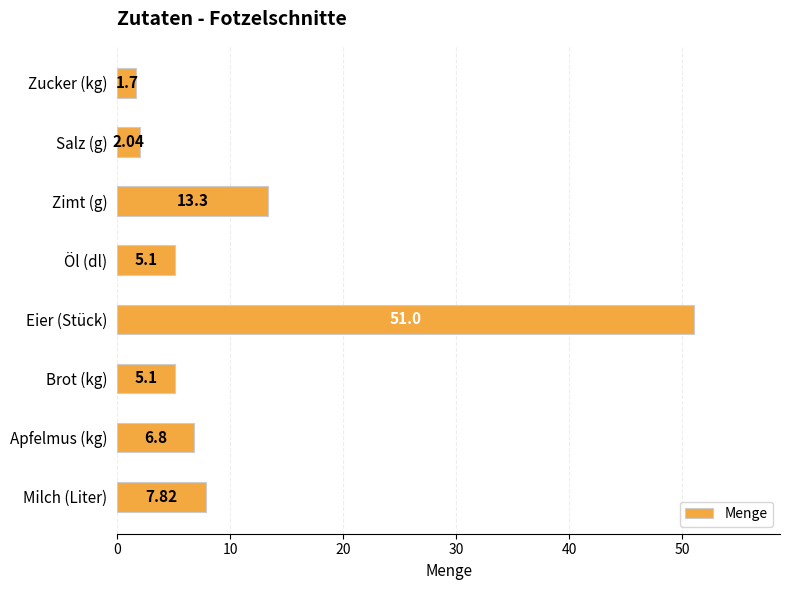

What is the label of the 3rd bar from the bottom?

Brot (kg)